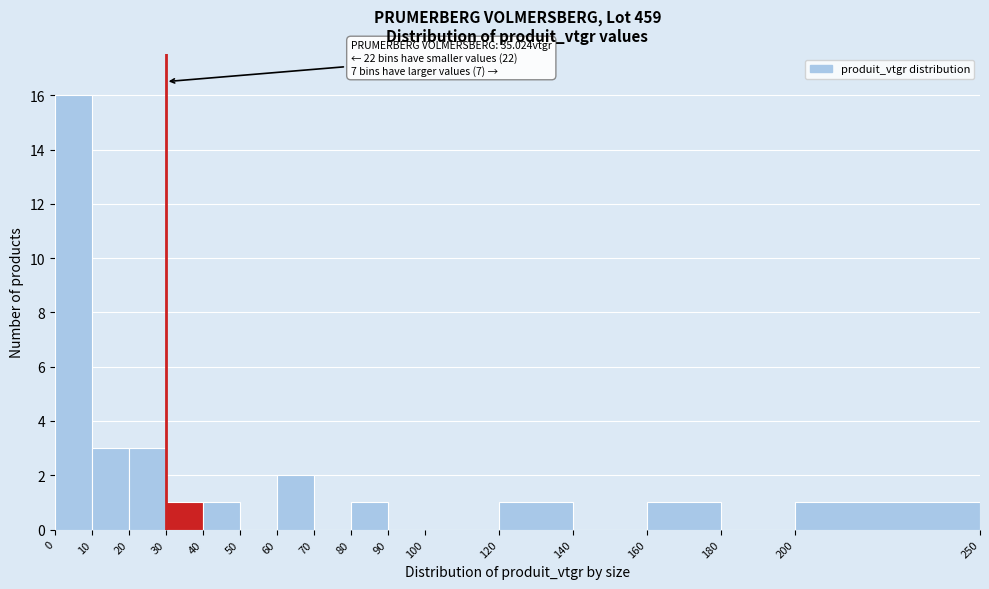

Over which range of the x-axis is the bar tallest?

0 to 10